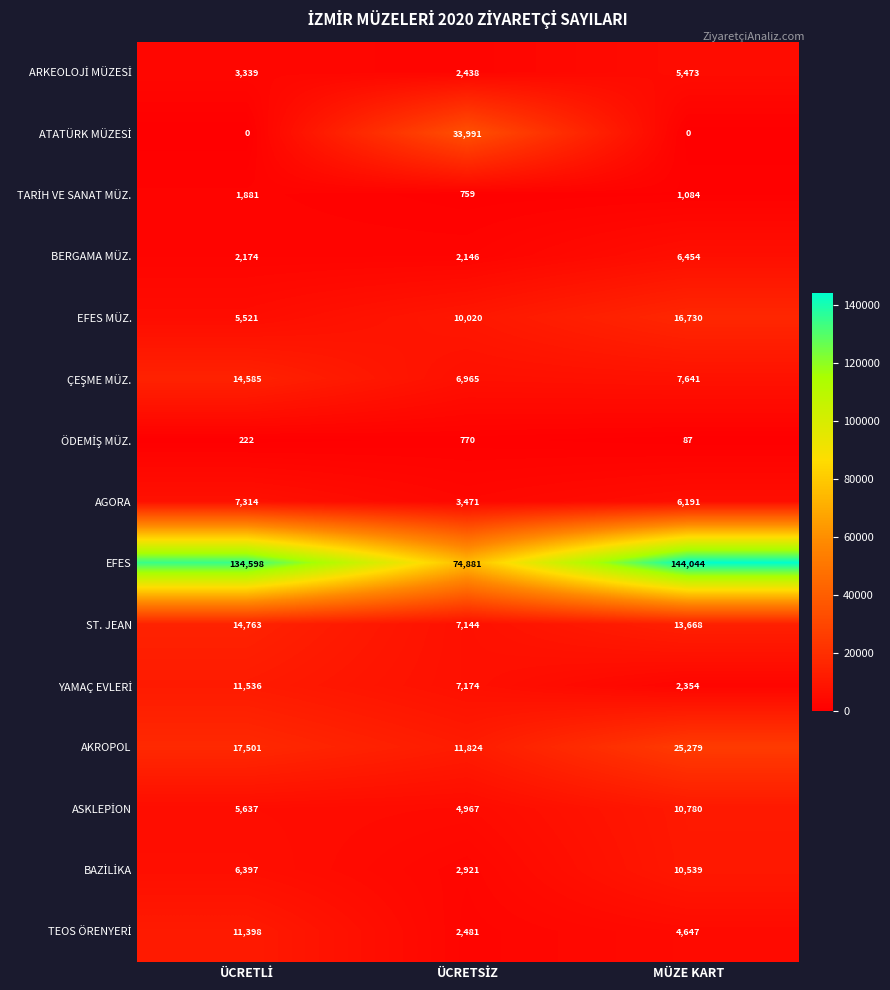

The ST. JEAN series shows 13668 at MÜZE KART. True or false?

True